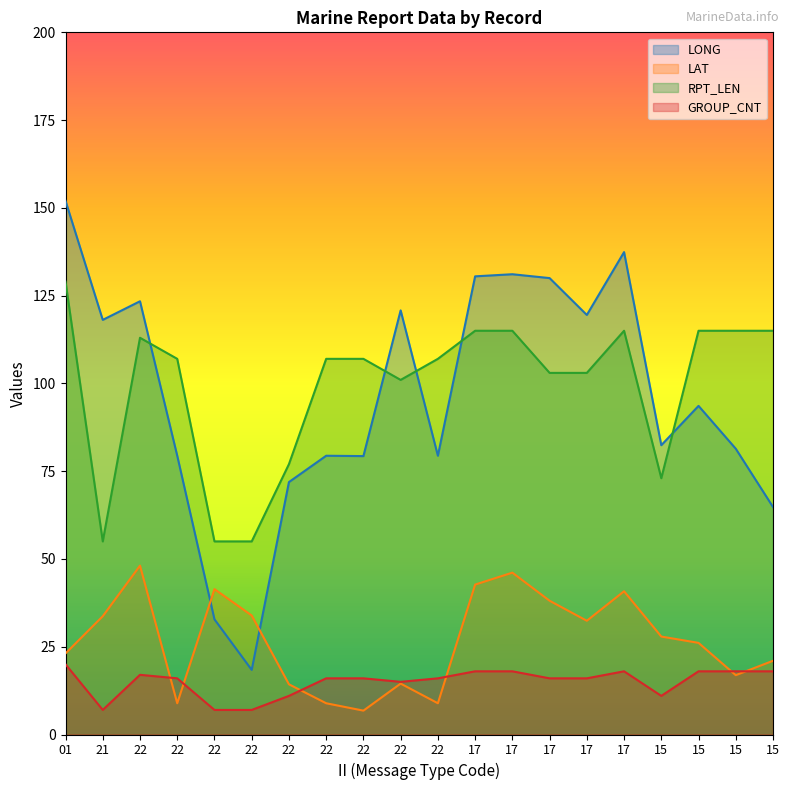

The RPT_LEN series shows 129.0 at 01. True or false?

True